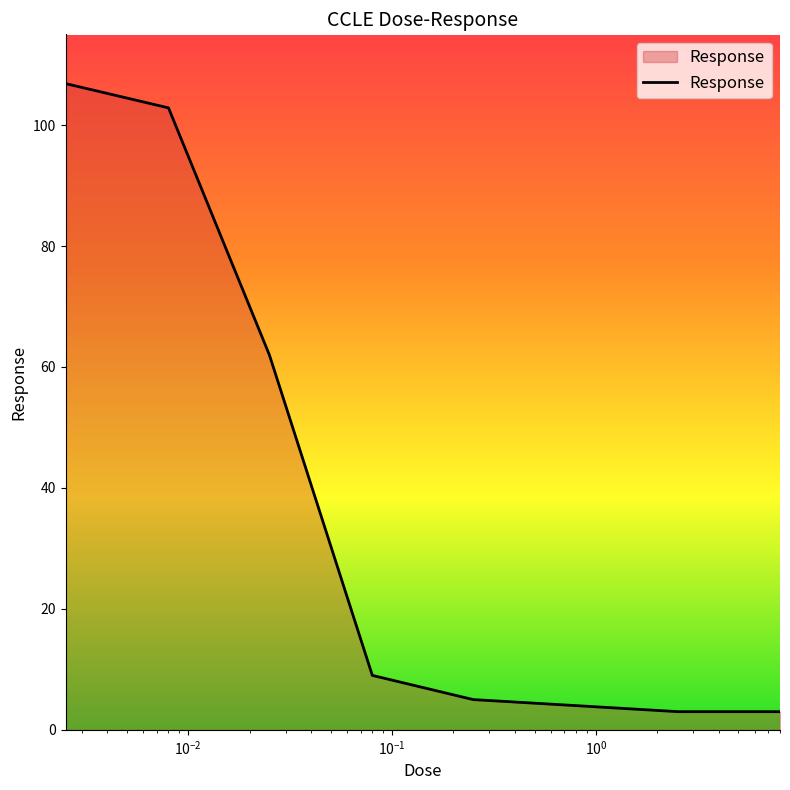

What is the difference between the second highest and second lowest values?

99.8